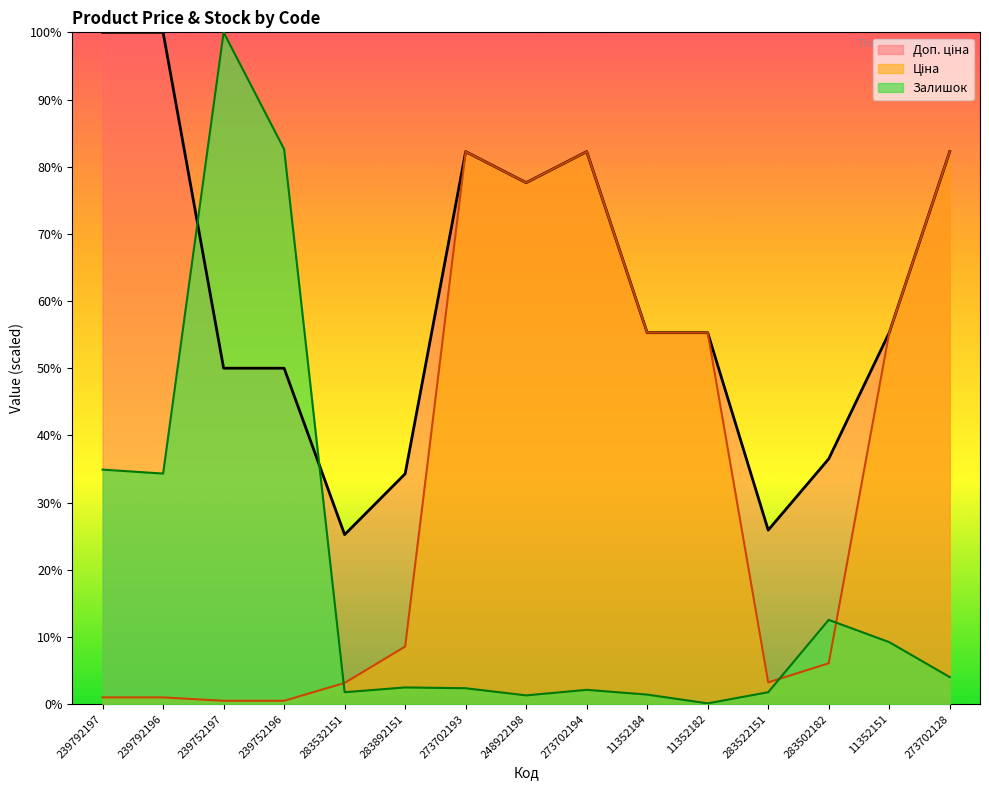

What position from the left is 239752196?

4